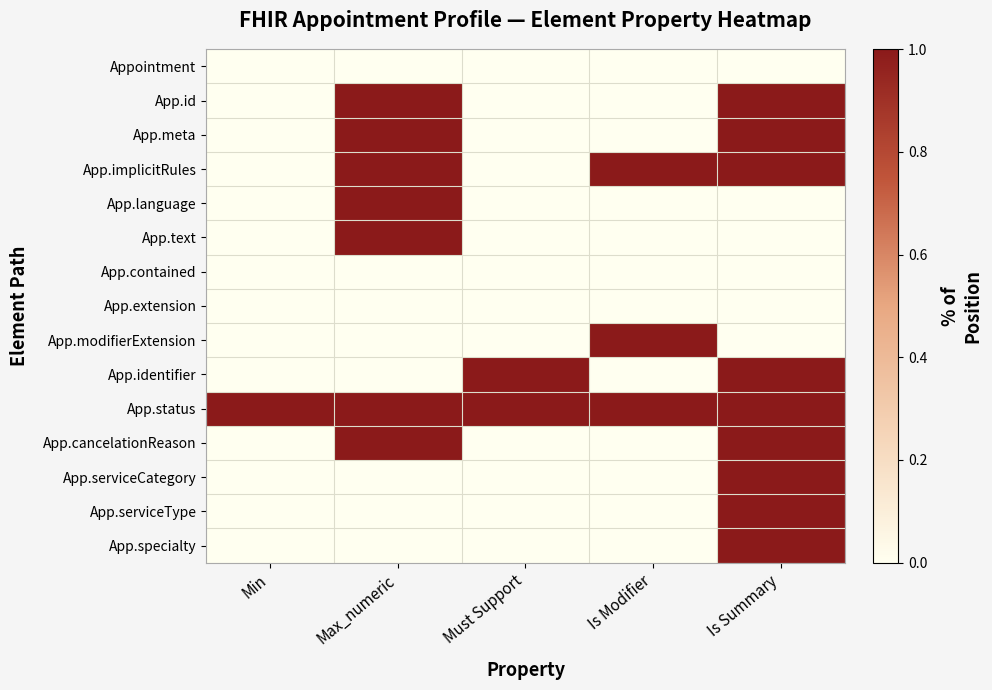

At which category is the sum across all series the highest?

Is Summary